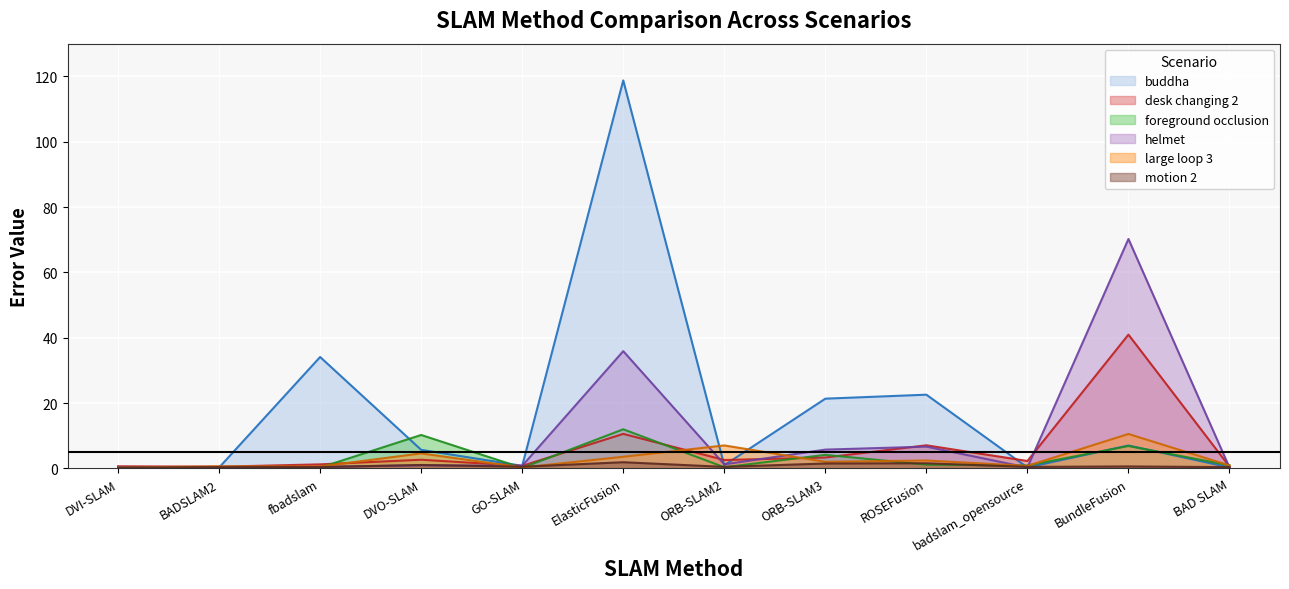

How many interior local peaks does the helmet series have?

4